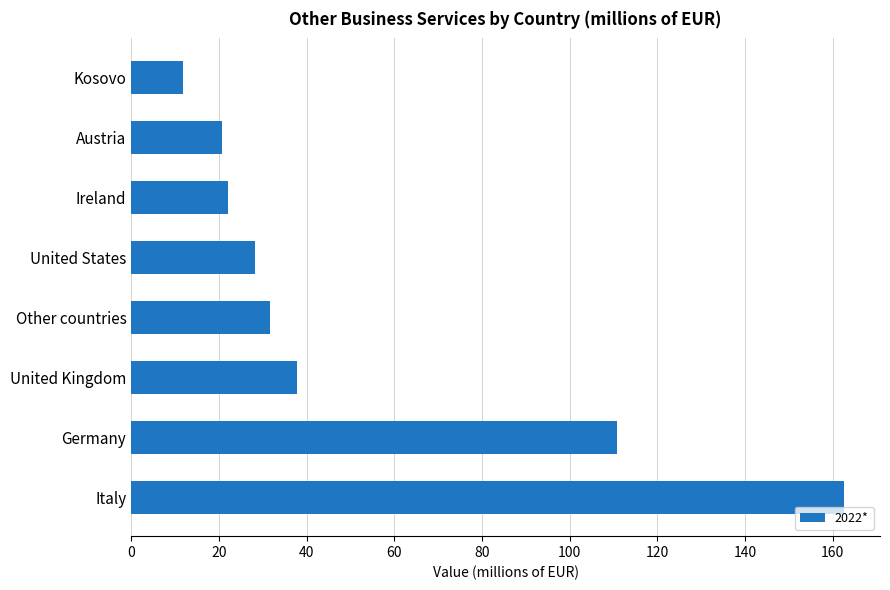

How many values exceed 31?

4